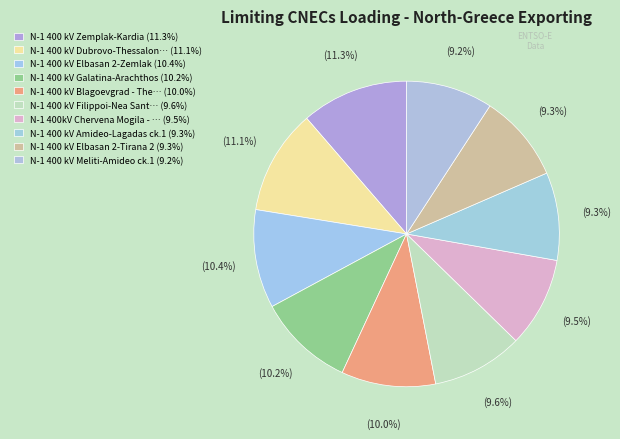

Is there a majority slice in this chart?

No